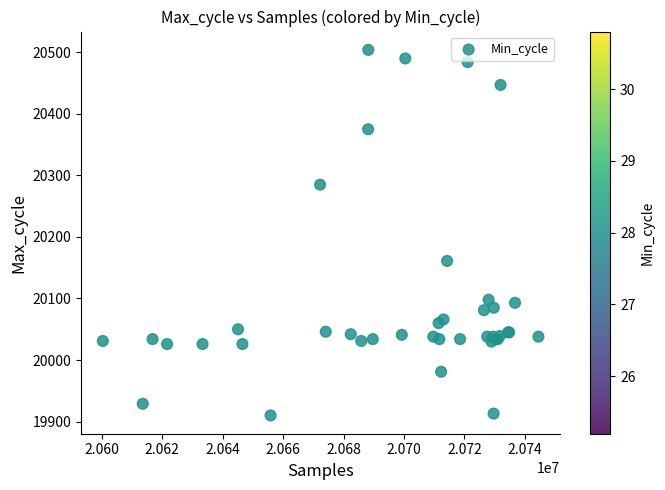

What Y value in the scatter plot is closest to 20207?

20161